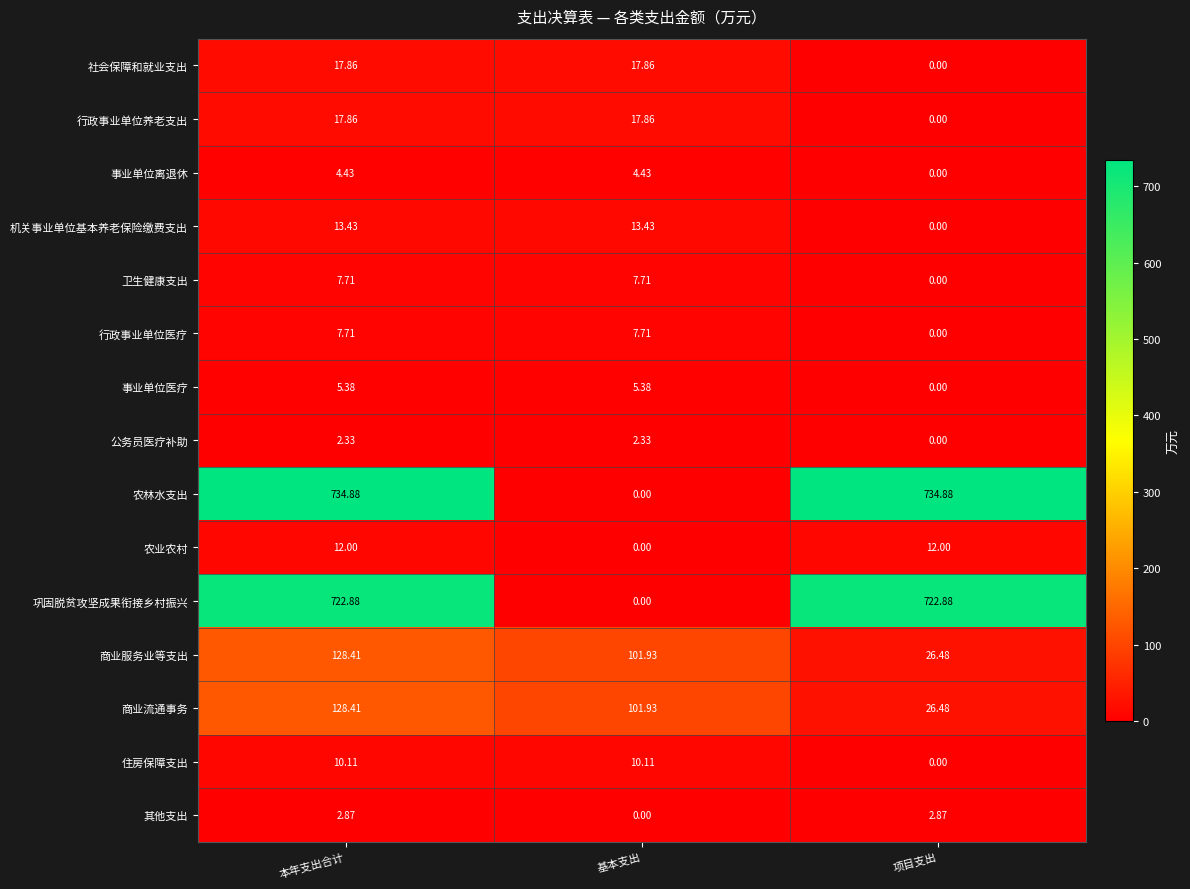

What is the total value across all series at 本年支出合计?

1816.3